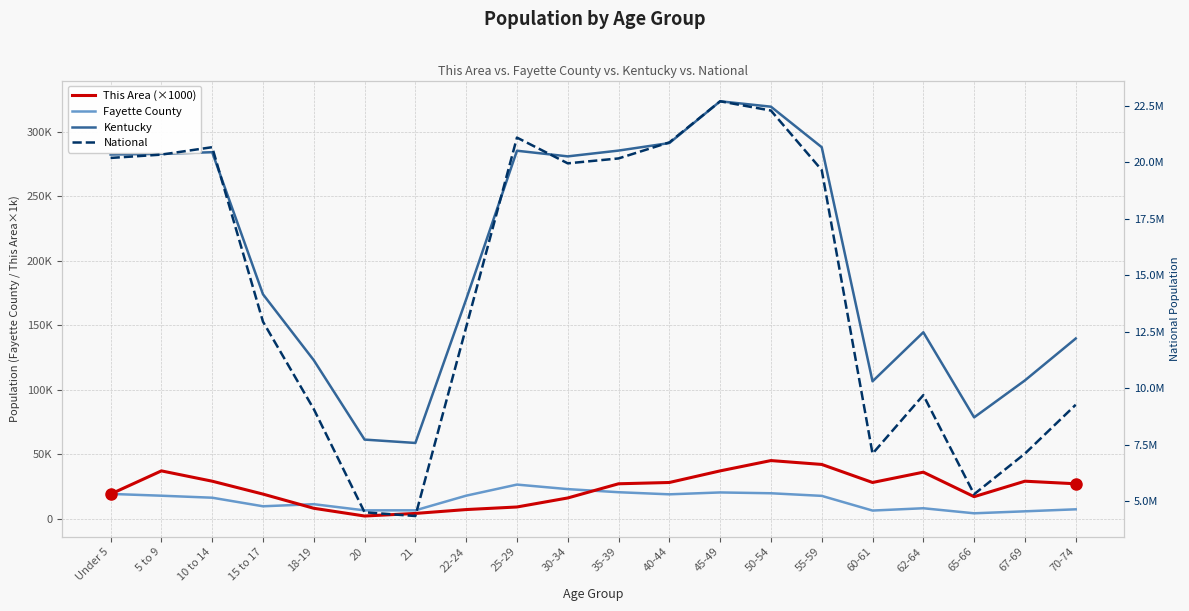

What is the average value of the This Area (×1000) series?

23300